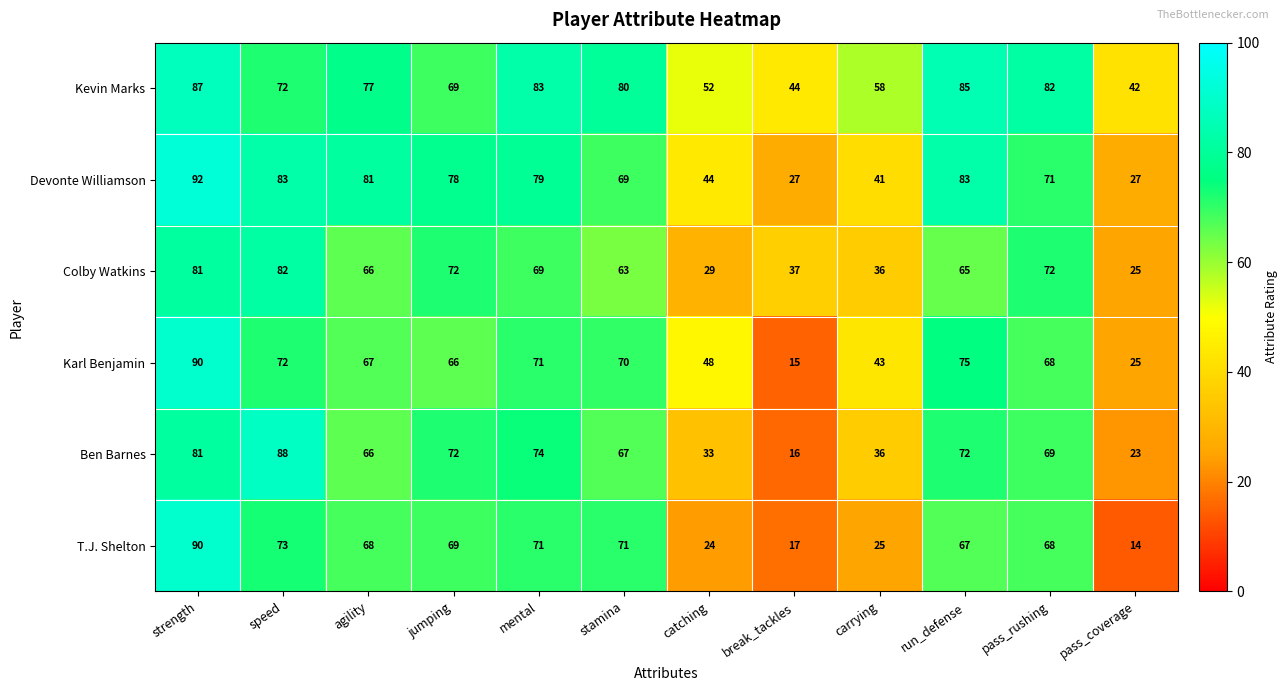

What is the sum of all Colby Watkins values?

697